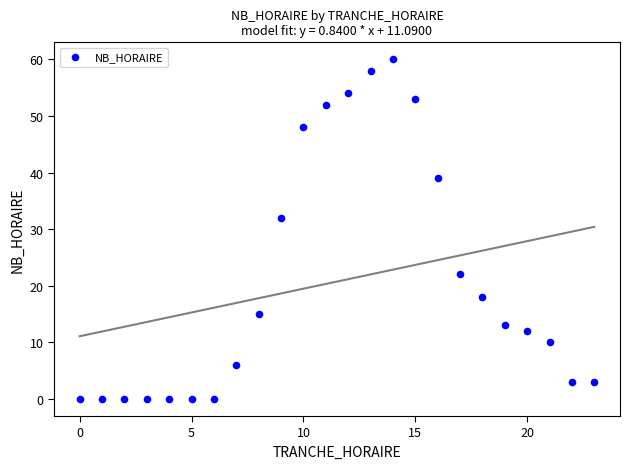

What Y value in the scatter plot is closest to 30?

32